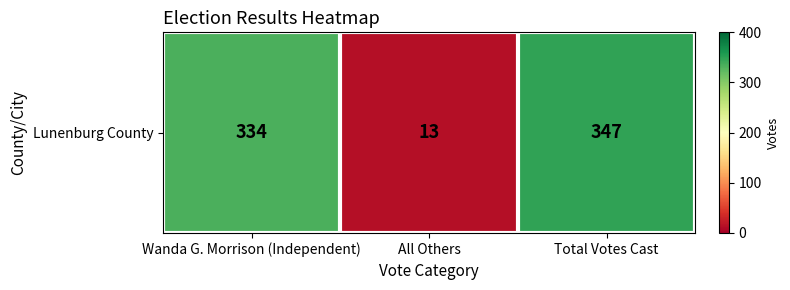

Rank the categories by value from highest to lowest.

Total Votes Cast, Wanda G. Morrison (Independent), All Others